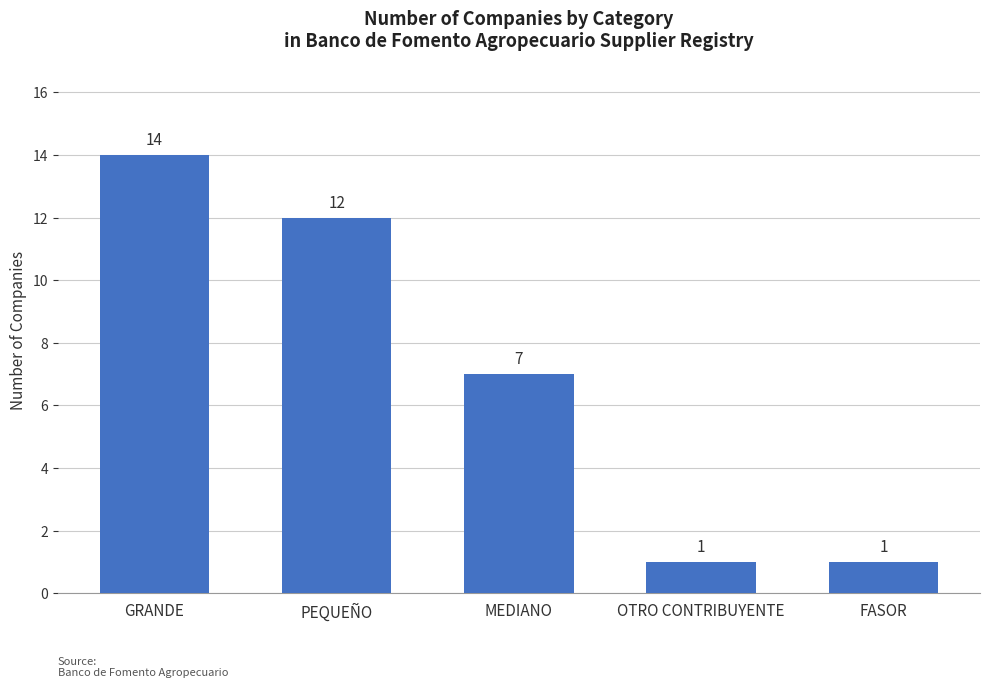

Count the number of categories in the chart.

5